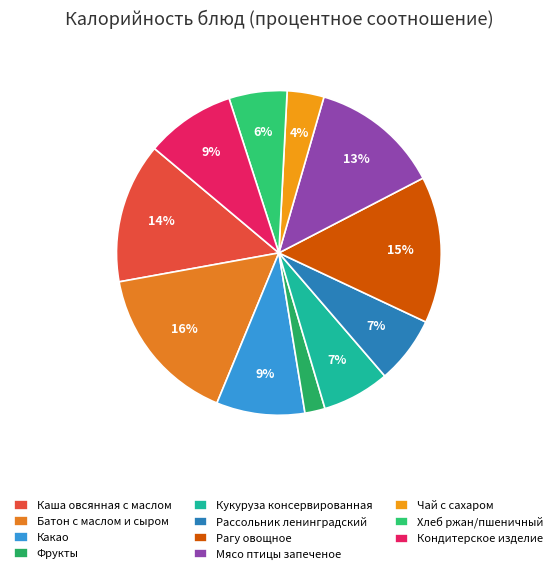

True or false: Кукуруза консервированная accounts for 7% of the total.

True